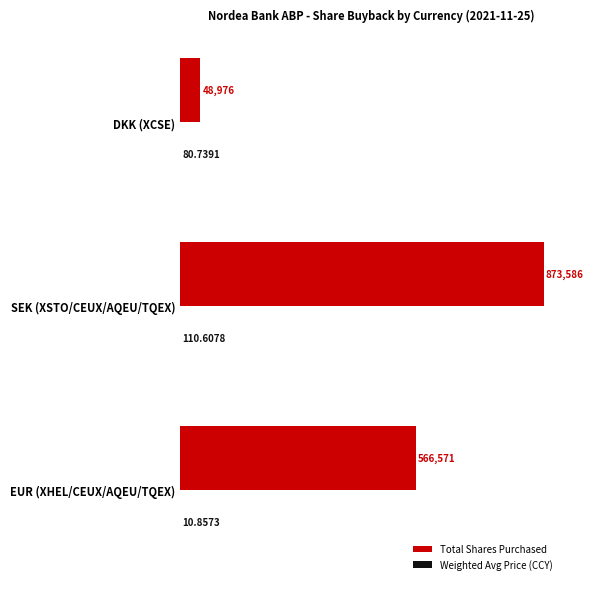

At which category is the sum across all series the highest?

SEK (XSTO/CEUX/AQEU/TQEX)